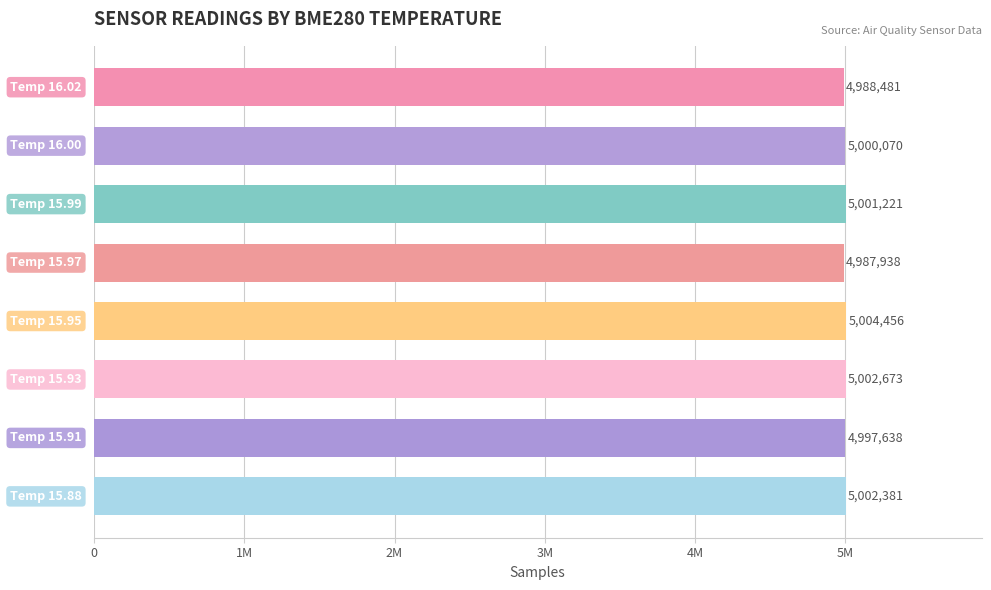

Does the chart contain any negative values?

No